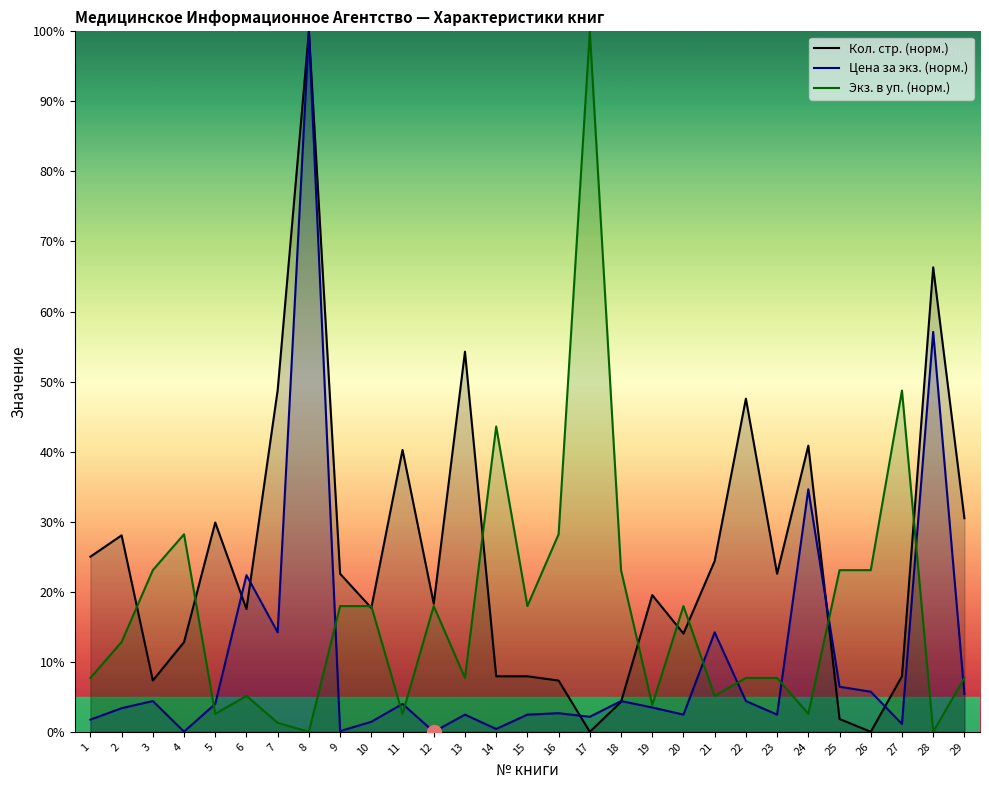

Reading left to right, what are all the values shown in this chart?

Кол. стр. (норм.): 1=25.0	2=28.0	3=7.3	4=12.8	5=29.9	6=17.5	7=48.8	8=100.0	9=22.6	10=17.7	11=40.2	12=18.3	13=54.3	14=7.9	15=7.9	16=7.3	17=0.0	18=4.3	19=19.5	20=14.0	21=24.4	22=47.6	23=22.6	24=40.9	25=1.8	26=0.0	27=7.9	28=66.3	29=30.5
Цена за экз. (норм.): 1=1.7	2=3.4	3=4.4	4=0.0	5=4.0	6=22.4	7=14.2	8=100.0	9=0.1	10=1.4	11=4.0	12=0.0	13=2.5	14=0.4	15=2.5	16=2.7	17=2.1	18=4.4	19=3.5	20=2.5	21=14.2	22=4.4	23=2.5	24=34.6	25=6.4	26=5.7	27=1.1	28=57.1	29=5.4
Экз. в уп. (норм.): 1=7.7	2=12.8	3=23.1	4=28.2	5=2.6	6=5.1	7=1.3	8=0.0	9=17.9	10=17.9	11=2.6	12=17.9	13=7.7	14=43.6	15=17.9	16=28.2	17=100.0	18=23.1	19=3.8	20=17.9	21=5.1	22=7.7	23=7.7	24=2.6	25=23.1	26=23.1	27=48.7	28=0.0	29=7.7